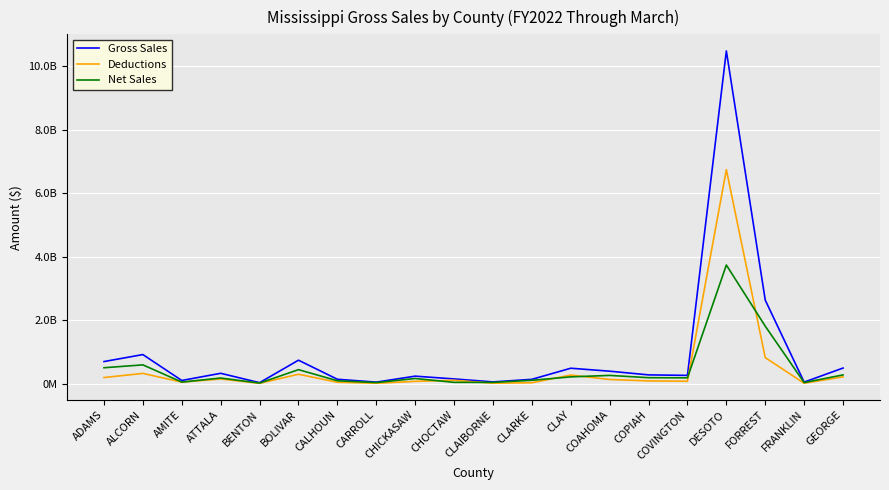

List the series in order of their peak value, highest first.

Gross Sales, Deductions, Net Sales